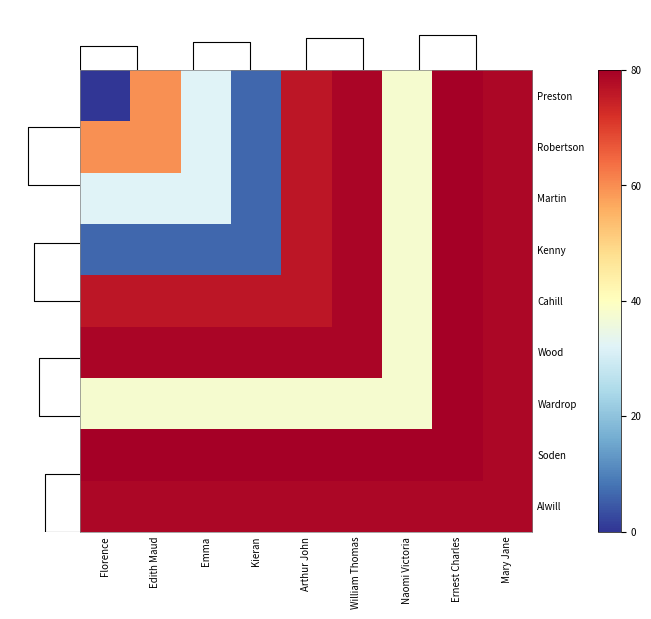

What is the minimum value for Wardrop?

37.5